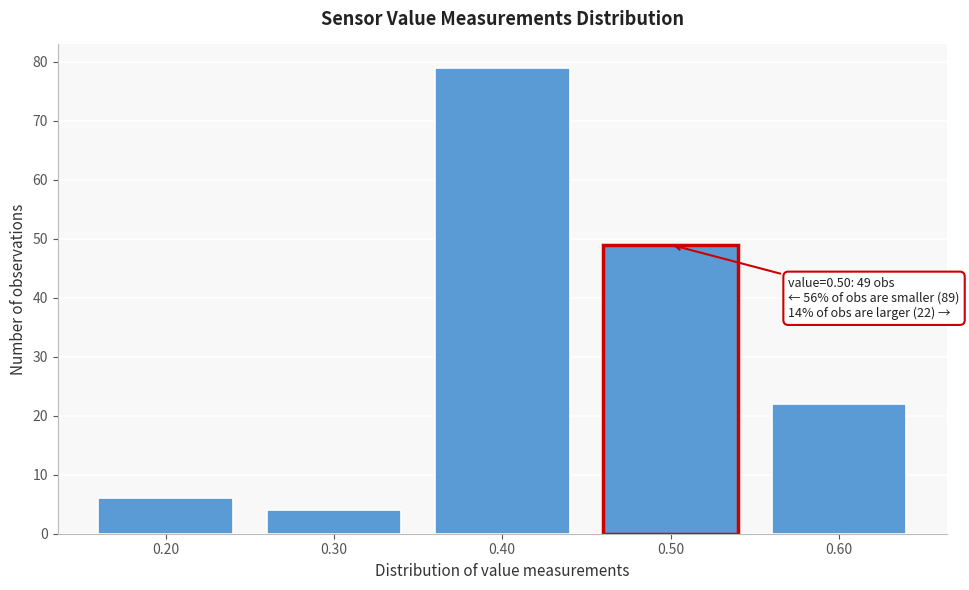

Reading left to right, list all the values displayed in this chart.

0.20=6	0.30=4	0.40=79	0.50=49	0.60=22